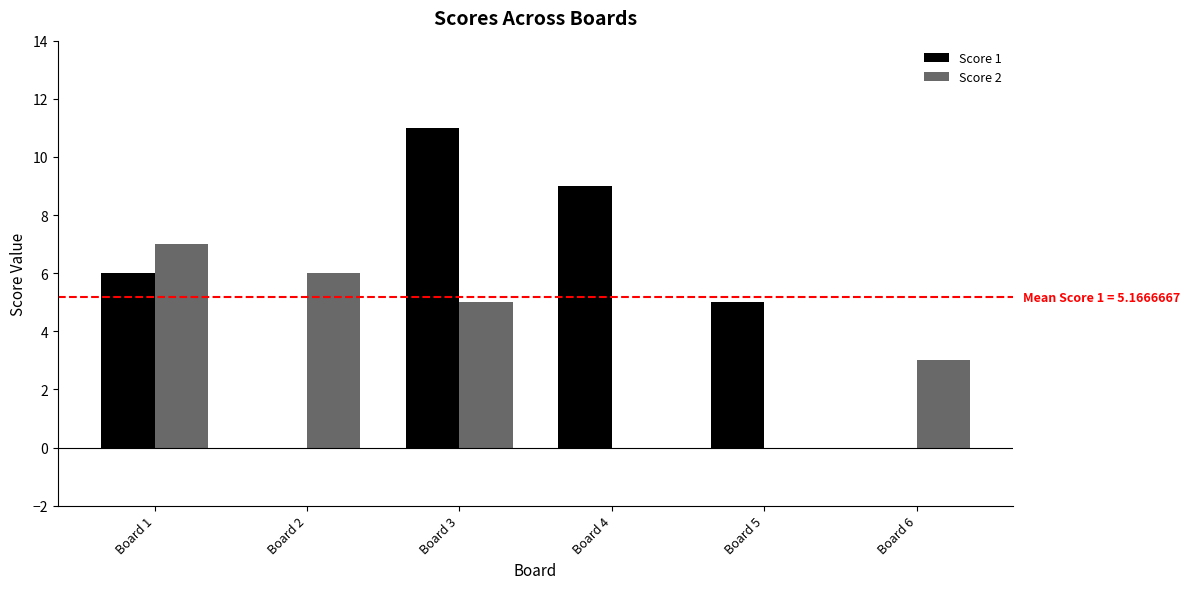

How many data points does each series have?

6